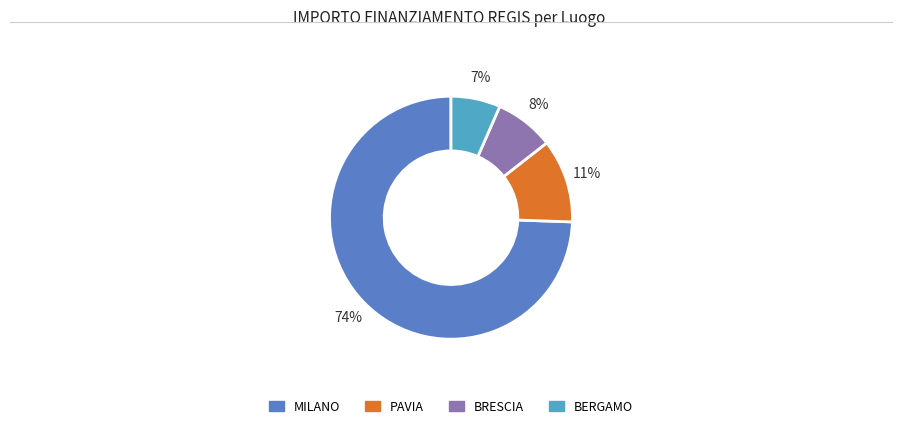

To the nearest percent, what is the average slice percentage?

25%